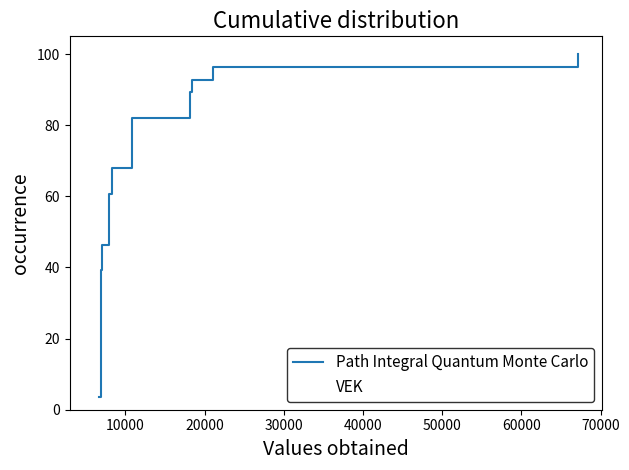

Reading left to right, what are all the values shown in this chart?

Path Integral Quantum Monte Carlo: 3.6	7.1	10.7	14.3	17.9	21.4	25.0	28.6	32.1	35.7	39.3	42.9	46.4	50.0	53.6	57.1	60.7	64.3	67.9	71.4	75.0	78.6	82.1	85.7	89.3	92.9	96.4	100.0
VEK: 3.6	7.1	10.7	14.3	17.9	21.4	25.0	28.6	32.1	35.7	39.3	42.9	46.4	50.0	53.6	57.1	60.7	64.3	67.9	71.4	75.0	78.6	82.1	85.7	89.3	92.9	96.4	100.0